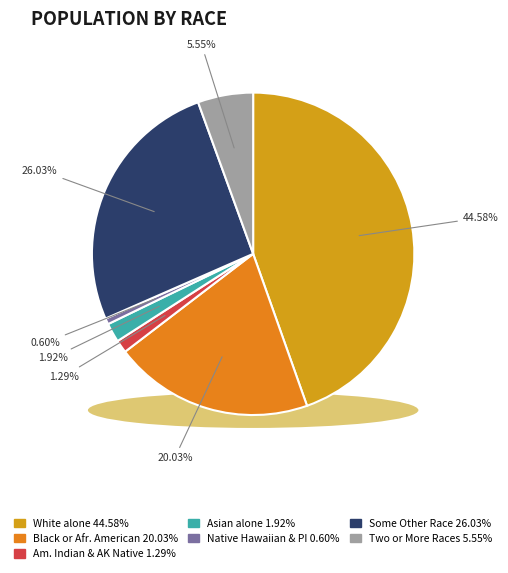

Is it true that White alone is 45% of the pie?

True